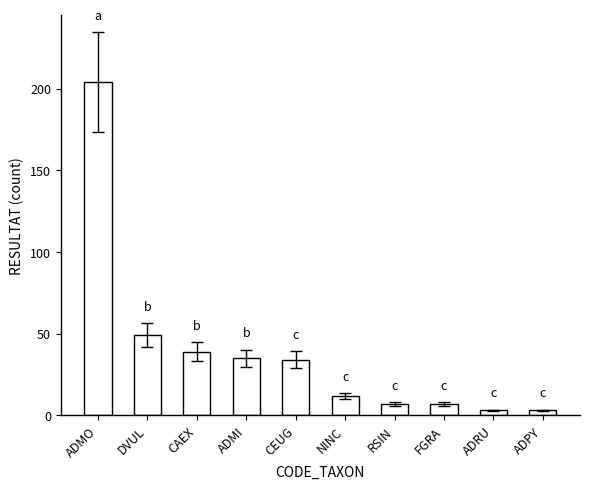

What position from the right is ADMO?

10